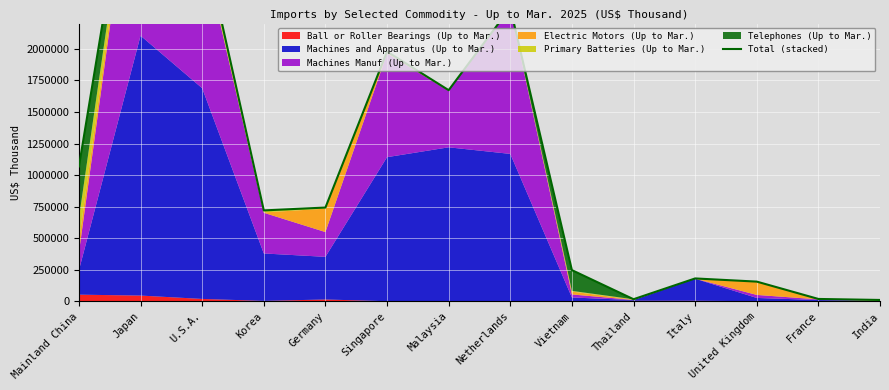

At which label is the value closest to 2019482?

Singapore